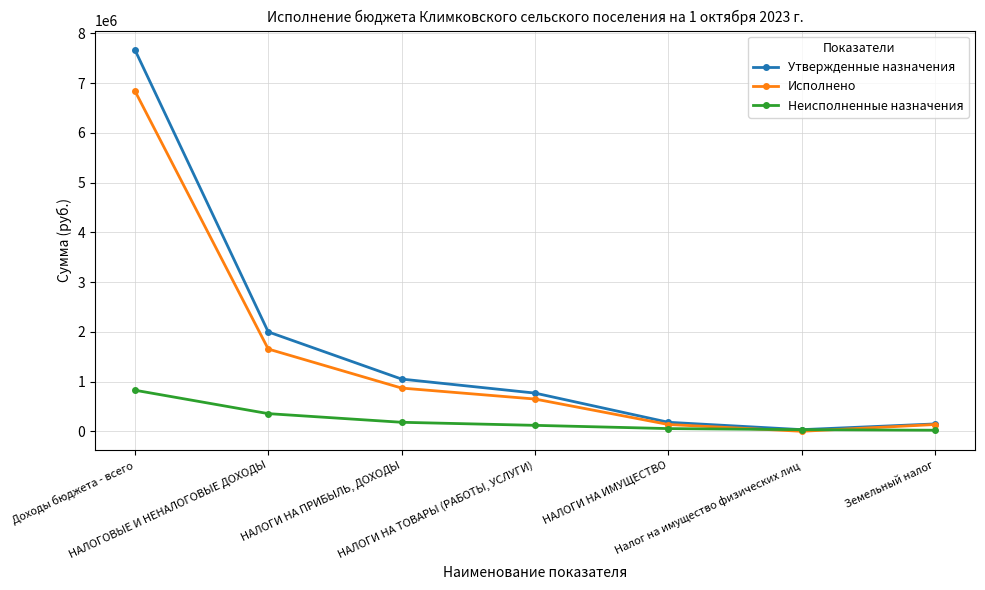

What is the smallest value displayed?

86.9